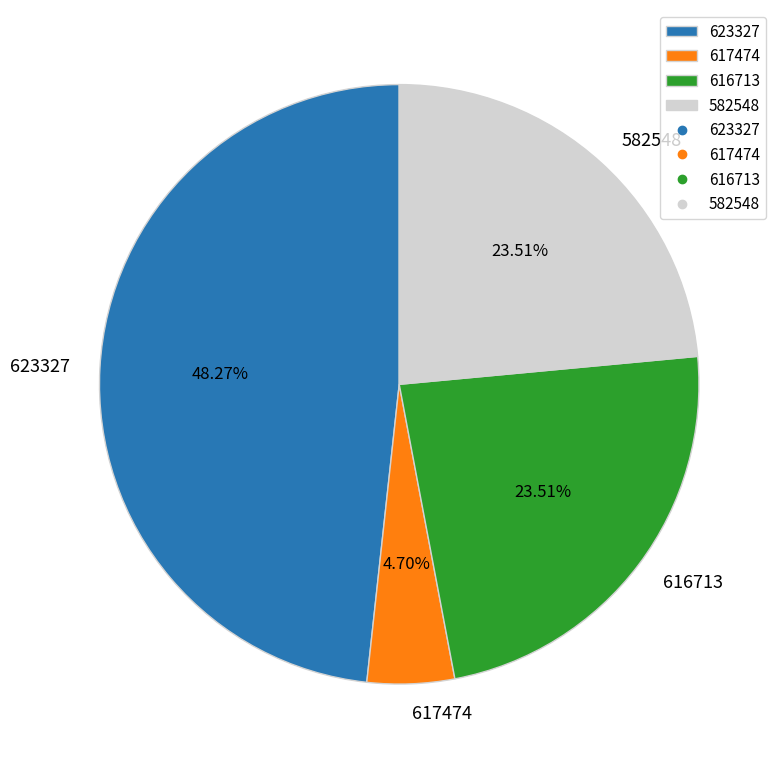

Does any single category account for the majority?

No